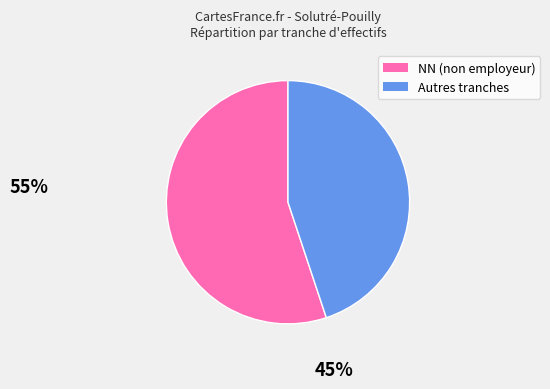

Is there a majority slice in this chart?

Yes